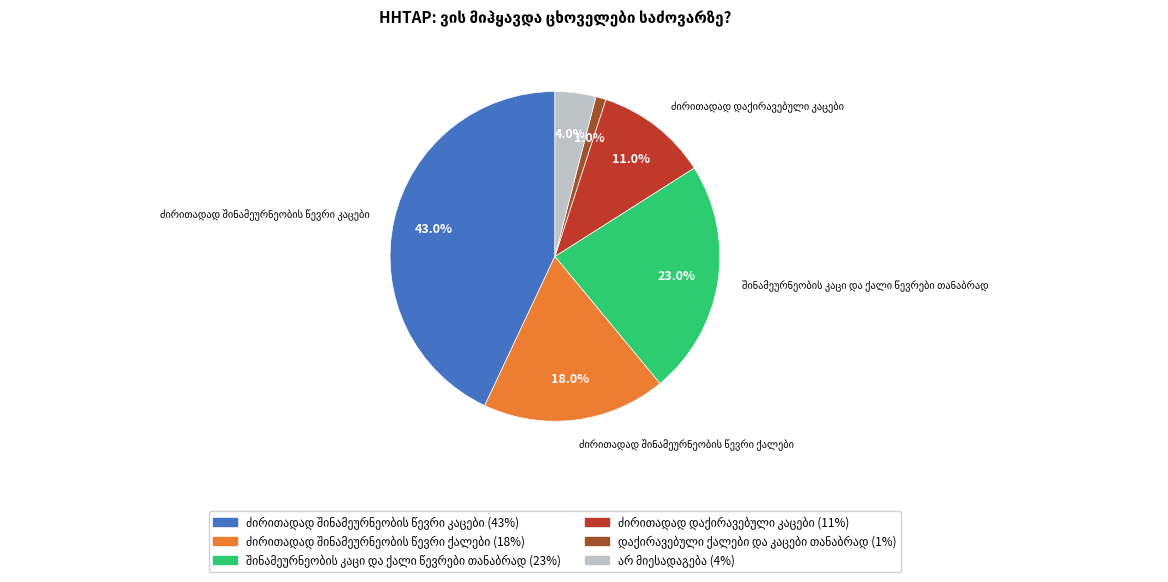

Does any single category account for the majority?

No